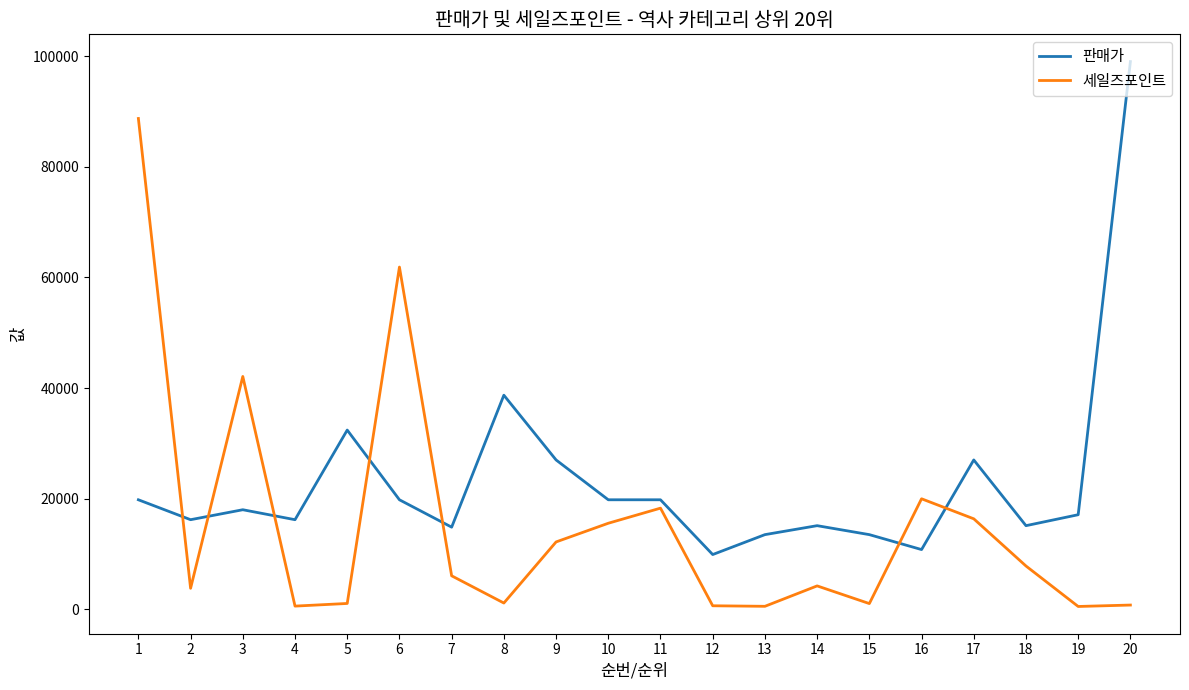

The value of 판매가 at 14 is 15120. True or false?

True